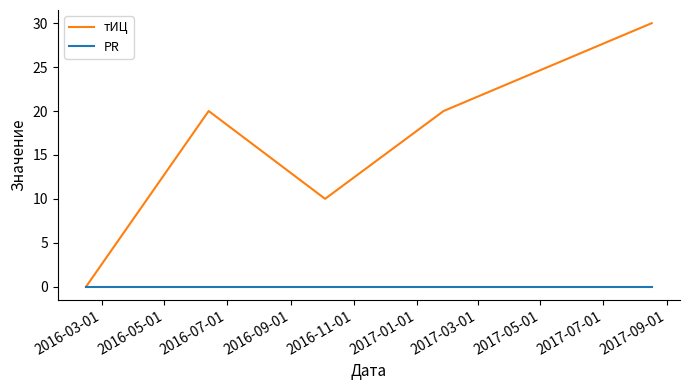

Which series has the largest total across all categories?

тИЦ